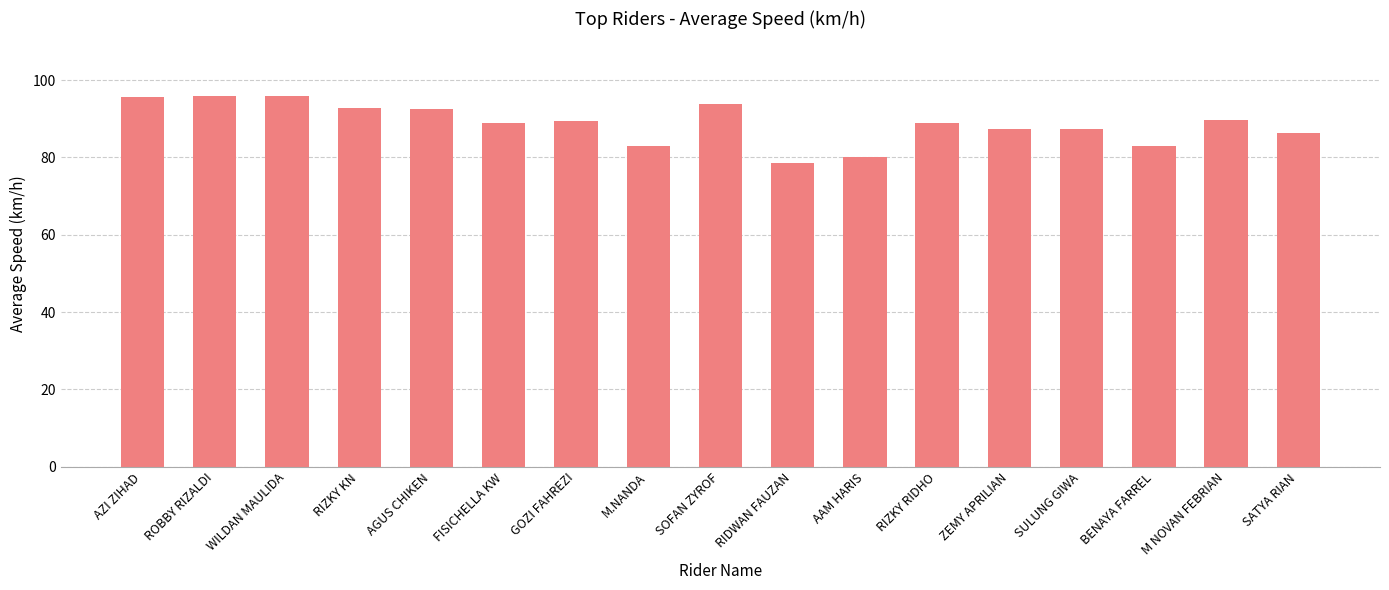

What is the difference between the second highest and second lowest values?

15.6